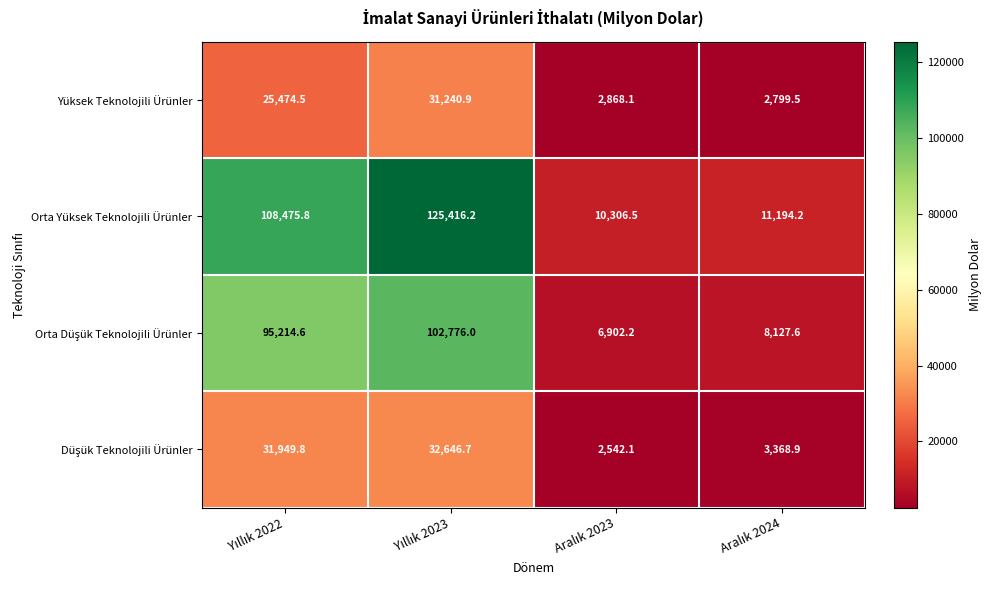

At how many categories does at least one series exceed 110818?

1